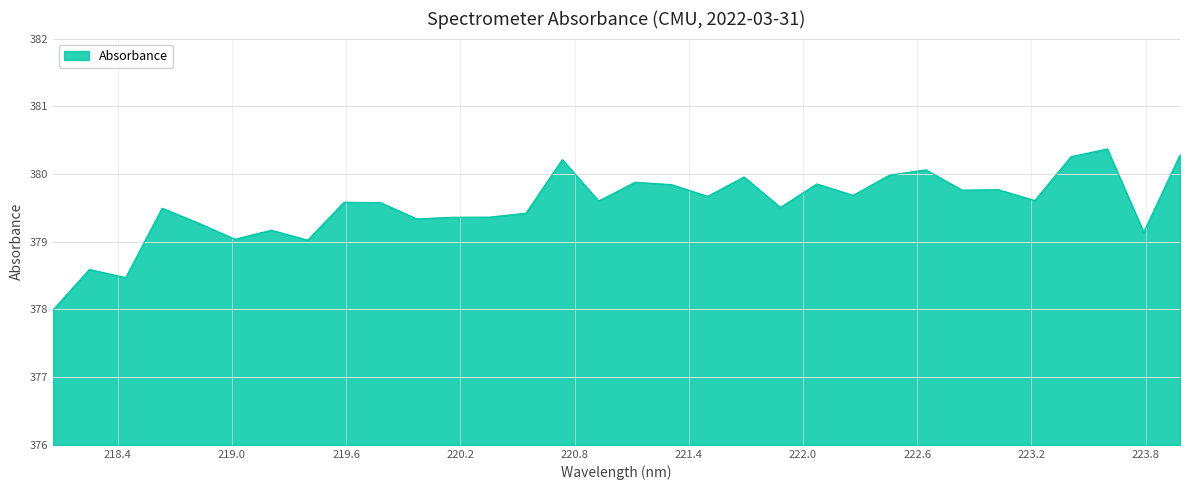

What is the difference between the maximum and minimum values?

2.4